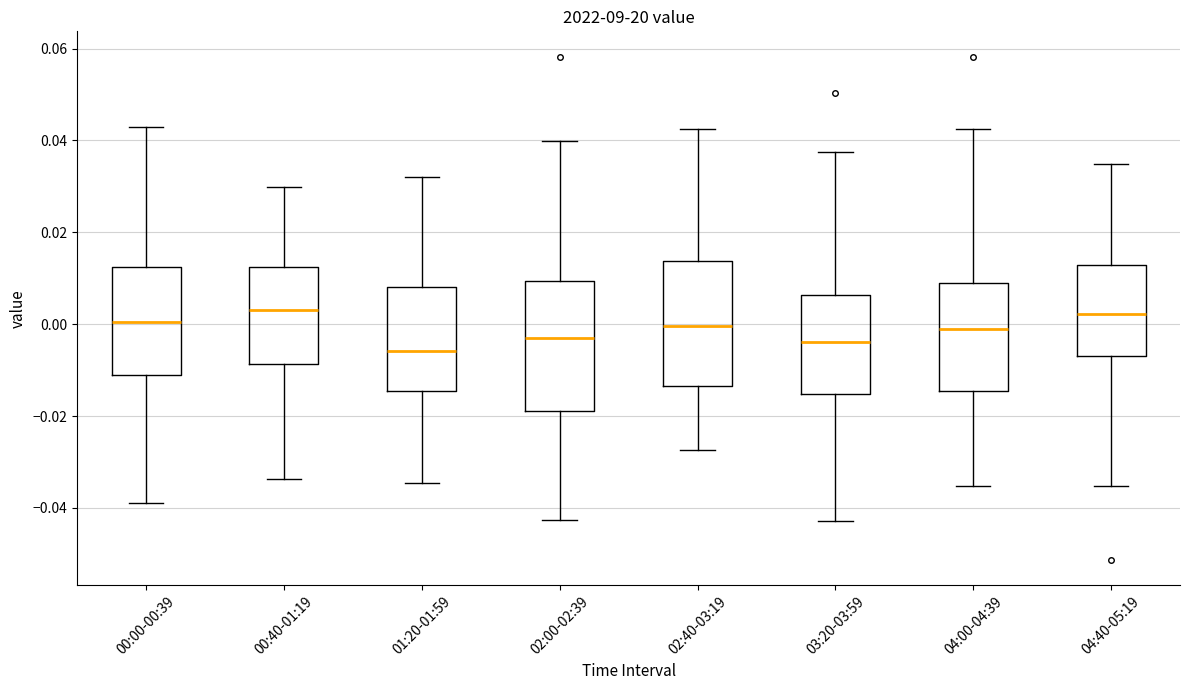

Reading left to right, transcribe this box plot: for each box, give where its median line is, the range the box spans, and where its two whiskers end, as read against the y-axis. The values are not printed on the chart, so give them approximately, as read against the axis.

00:00-00:39: median 0.000, box -0.012 to 0.012, whiskers -0.040 to 0.042
00:40-01:19: median 0.004, box -0.008 to 0.012, whiskers -0.034 to 0.030
01:20-01:59: median -0.006, box -0.014 to 0.008, whiskers -0.034 to 0.032
02:00-02:39: median -0.002, box -0.018 to 0.010, whiskers -0.042 to 0.040
02:40-03:19: median 0.000, box -0.014 to 0.014, whiskers -0.028 to 0.042
03:20-03:59: median -0.004, box -0.016 to 0.006, whiskers -0.042 to 0.038
04:00-04:39: median 0.000, box -0.014 to 0.008, whiskers -0.036 to 0.042
04:40-05:19: median 0.002, box -0.006 to 0.012, whiskers -0.036 to 0.034